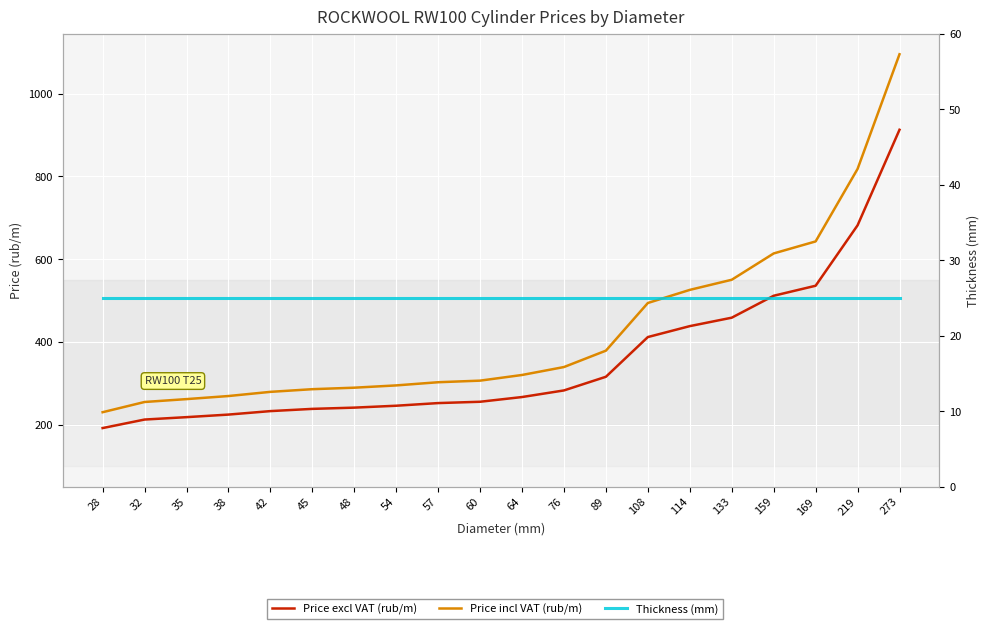

What is the total value across all series at 108?

930.5